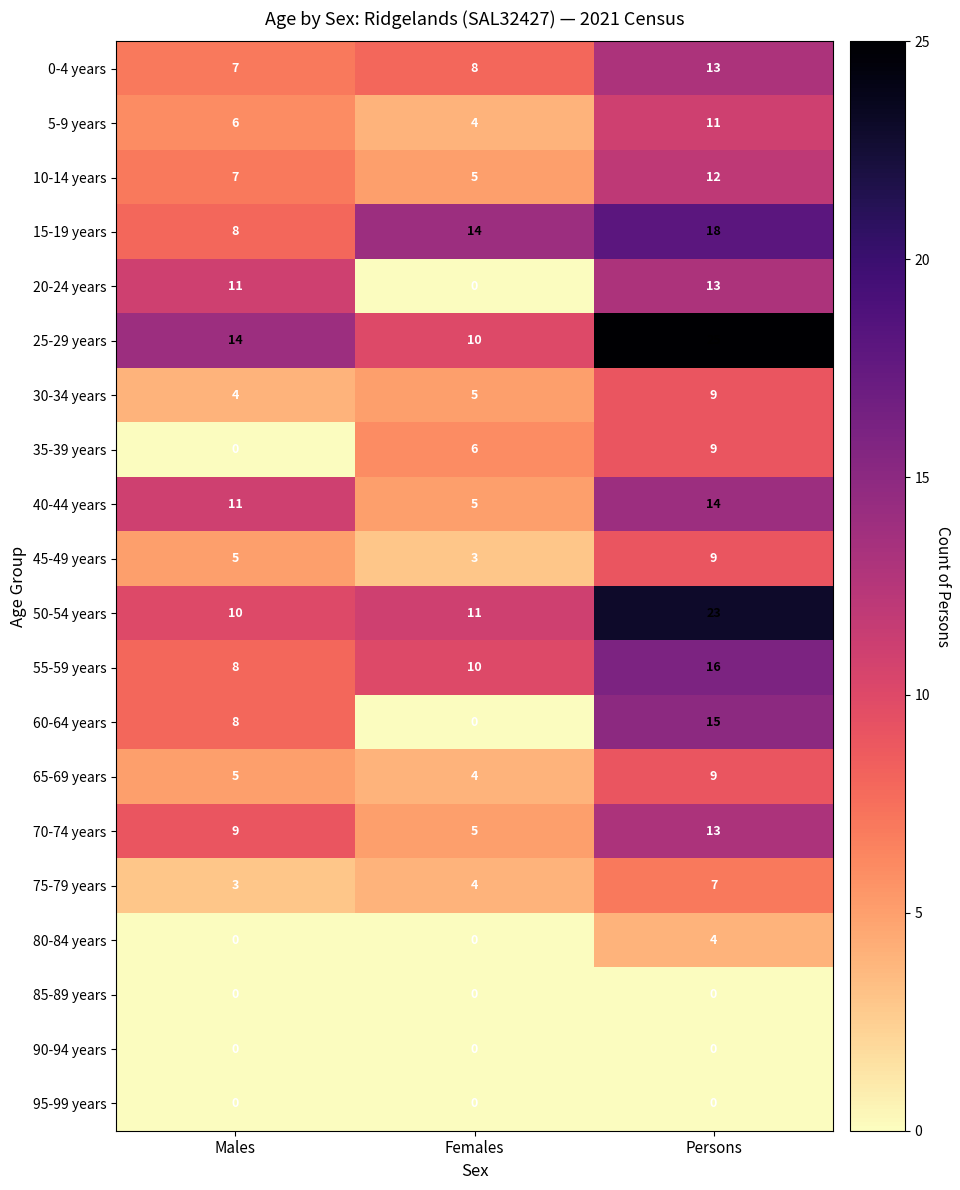

Rank the categories by 45-49 years value from lowest to highest.

Females, Males, Persons